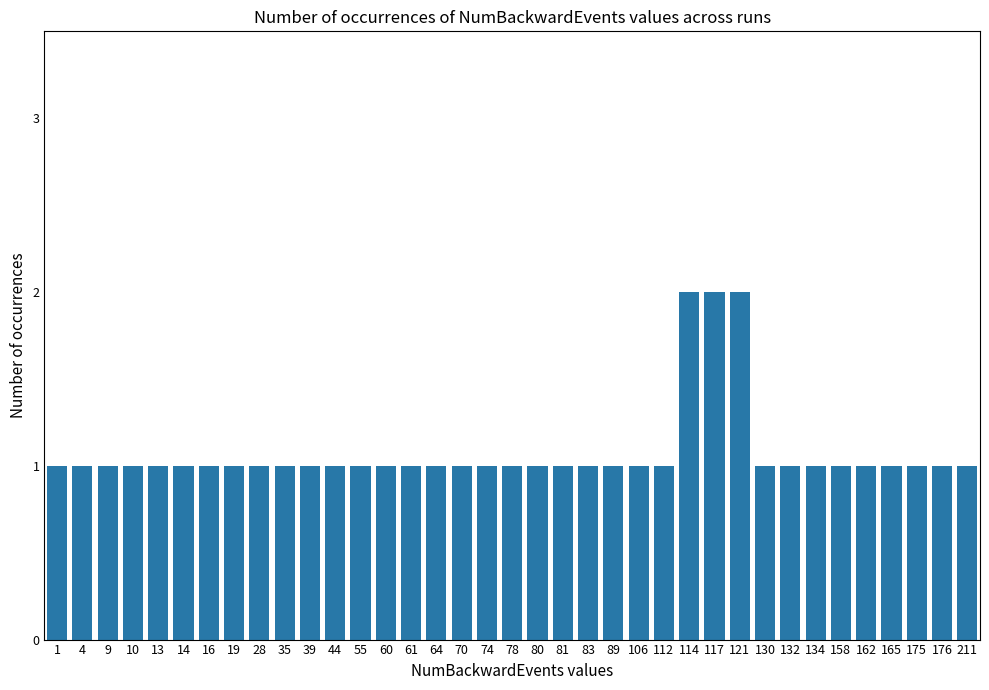

Reading left to right, what are all the values shown in this chart?

1=1	4=1	9=1	10=1	13=1	14=1	16=1	19=1	28=1	35=1	39=1	44=1	55=1	60=1	61=1	64=1	70=1	74=1	78=1	80=1	81=1	83=1	89=1	106=1	112=1	114=2	117=2	121=2	130=1	132=1	134=1	158=1	162=1	165=1	175=1	176=1	211=1